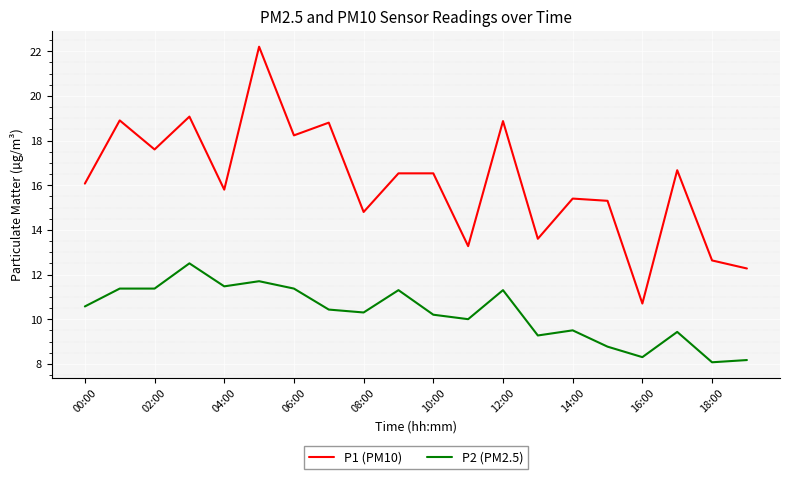

Rank the series by their maximum value, from lowest to highest.

P2 (PM2.5), P1 (PM10)